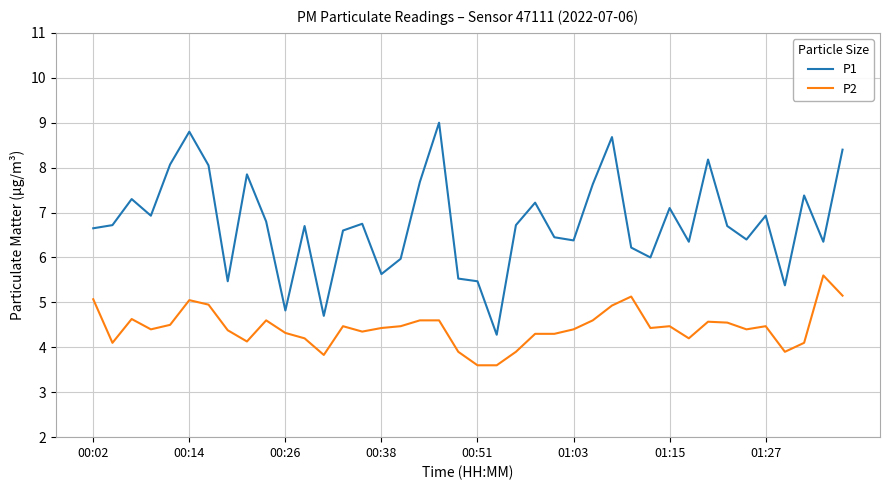

What is the difference between the second highest and second lowest values in the P1 series?

4.1